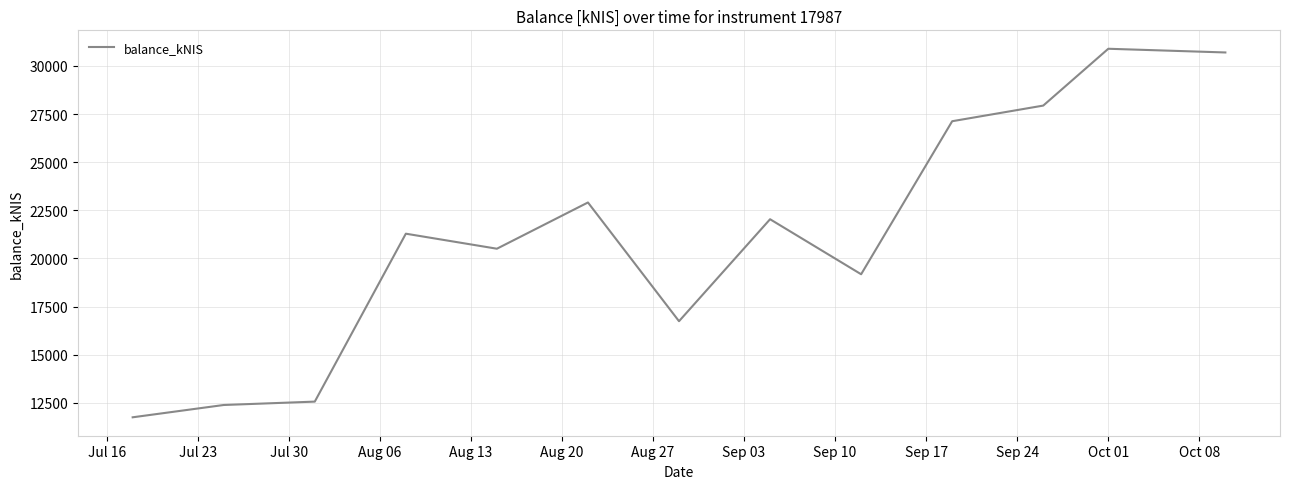

What is the smallest value displayed?

11751.7